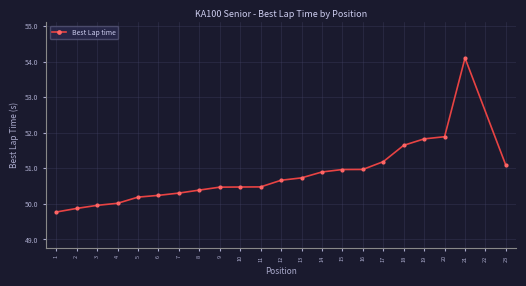

What is the smallest value displayed?

49.8